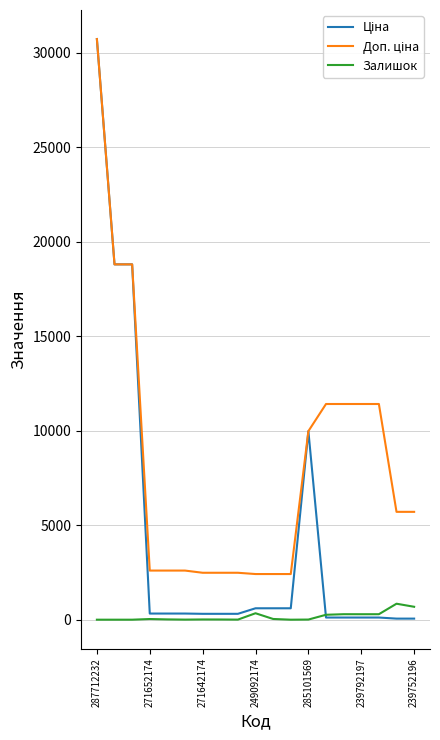

Does the chart display data point markers on the line(s)?

No